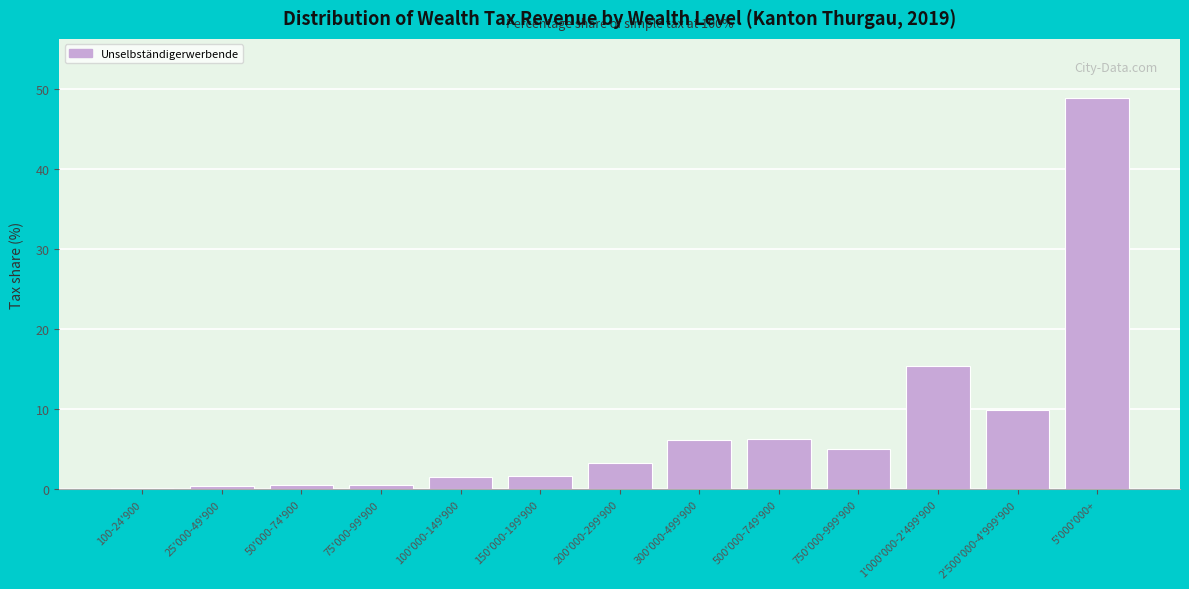

What is the value of the 9th bar from the left?

6.3